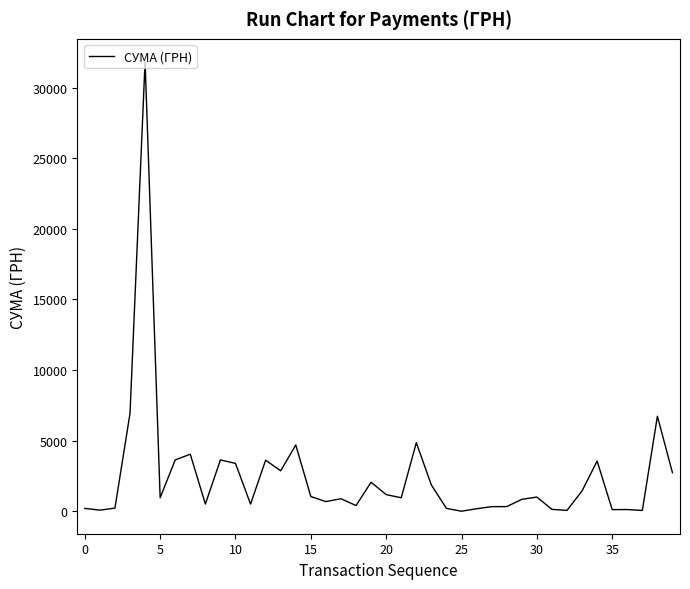

What is the difference between the maximum and minimum values?

31865.0